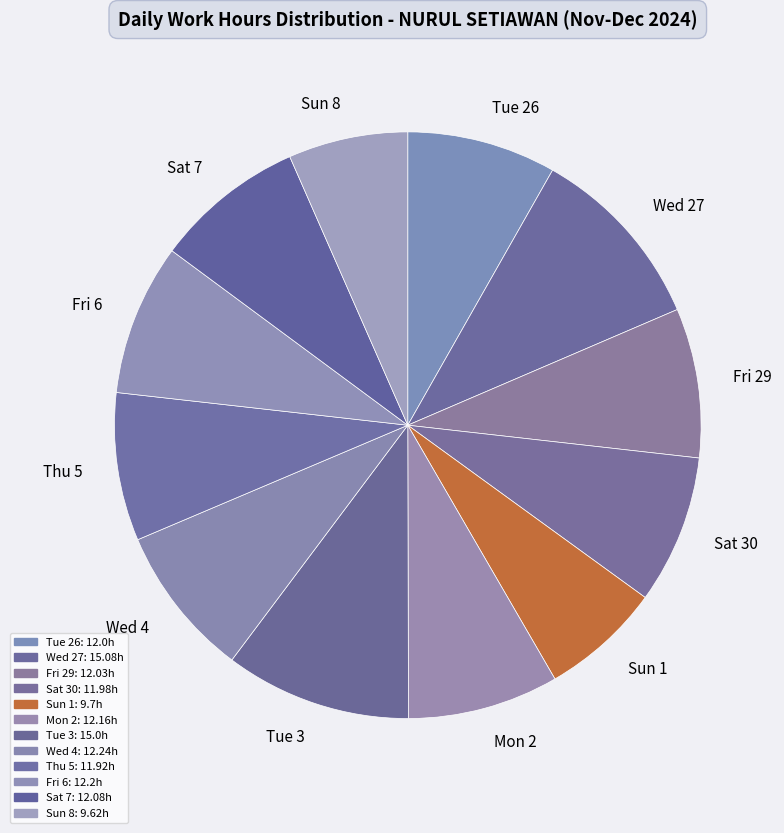

How many slices are in this pie chart?

12